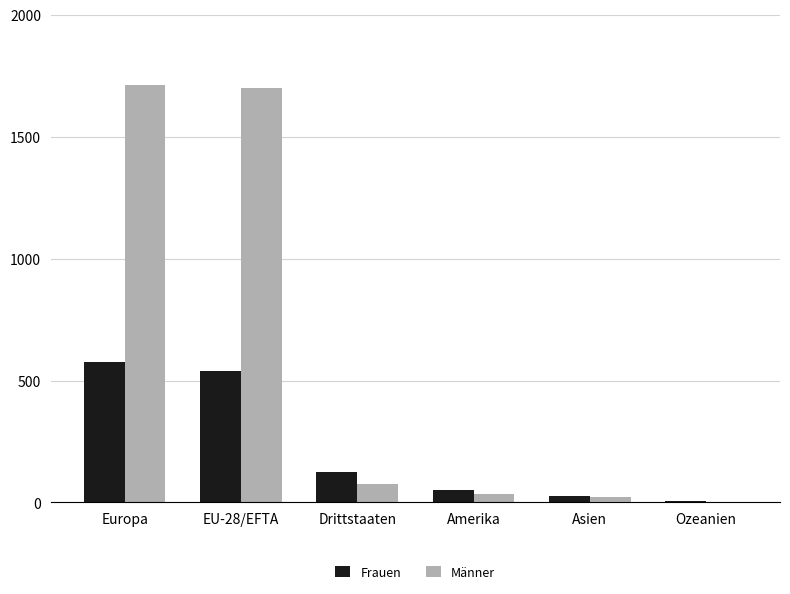

What is the sum of all Frauen values?

1323